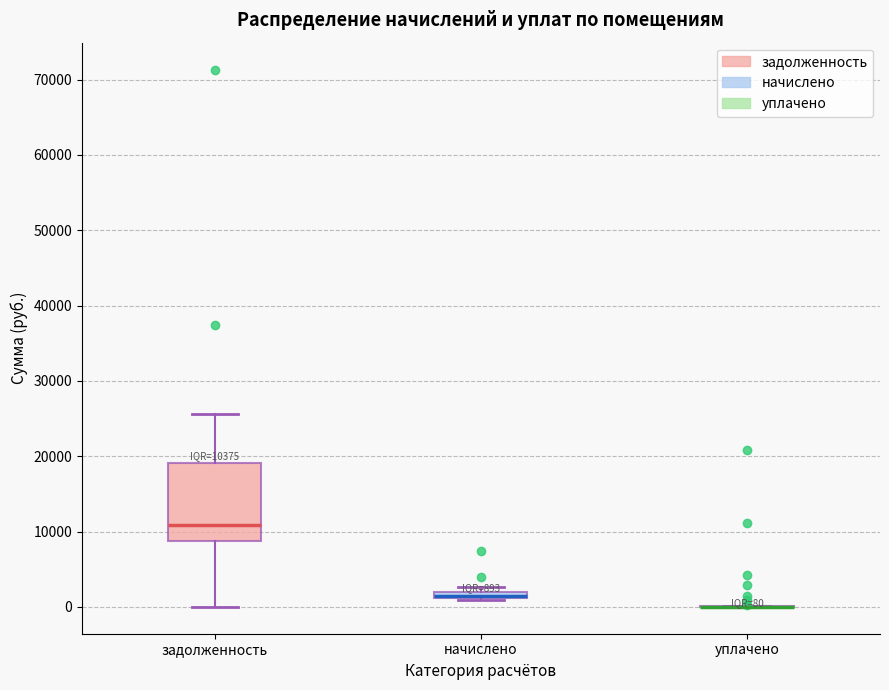

Which box is the tallest, from its lower edge to its upper edge?

задолженность